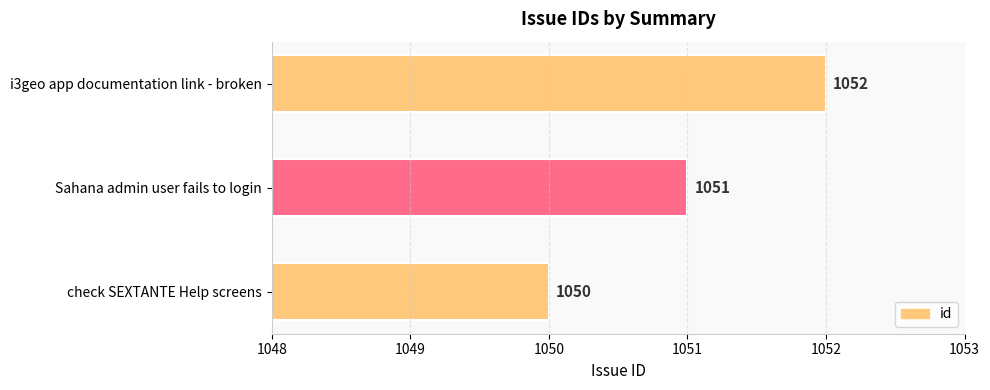

What is the sum of all values?

3153